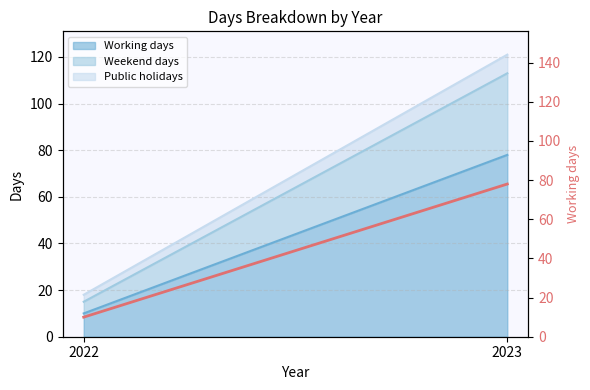

Approximately how many times larger is the value at 2022 compared to 2023?

0.1